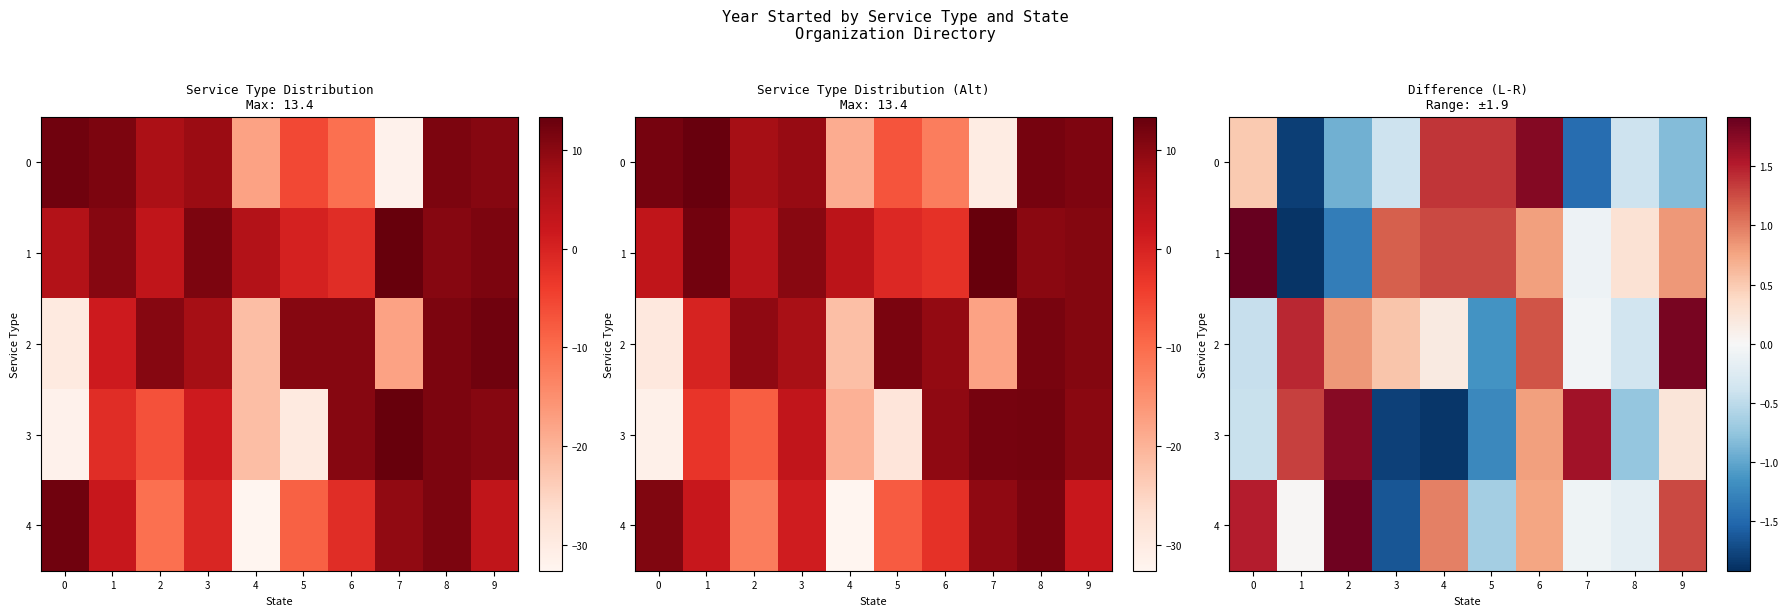

At how many categories does at least one series exceed 0?

10